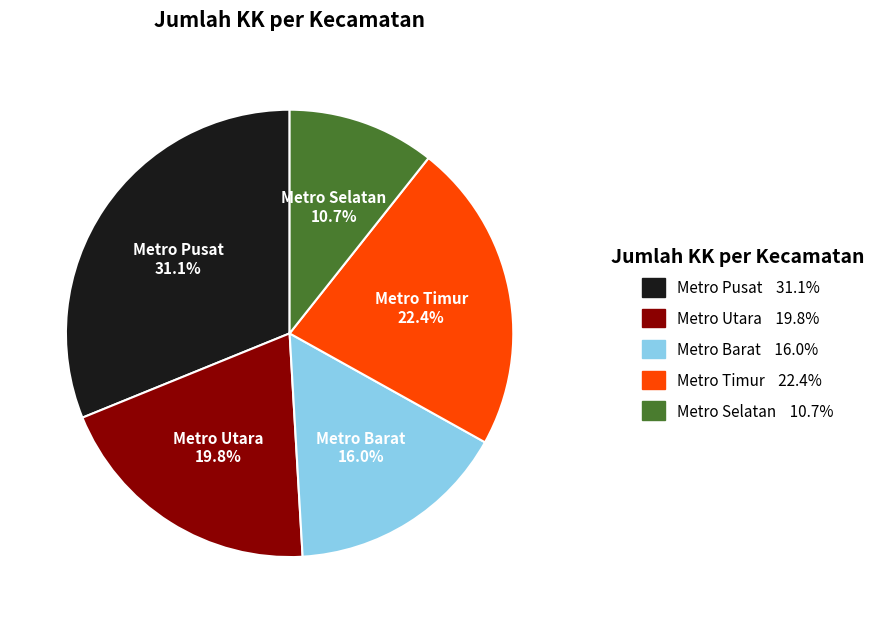

How many slices are in this pie chart?

5